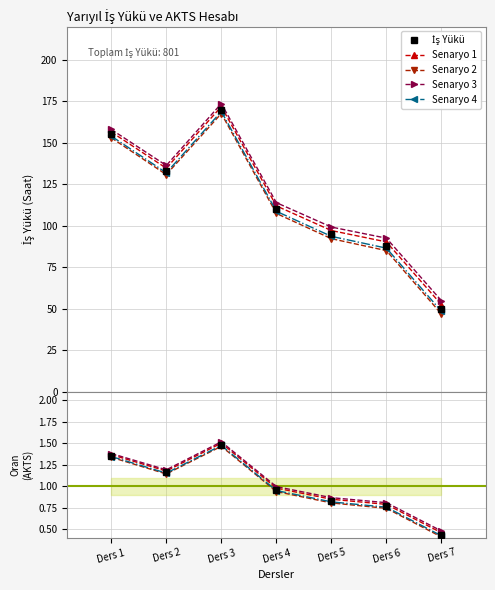

What is the spread (max minus min) of values at Ders 6?

87.3